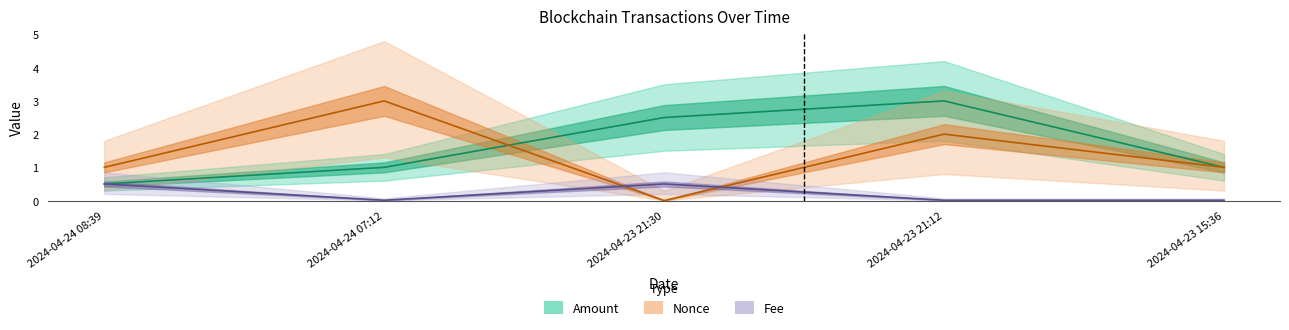

What is the difference between the maximum and minimum values in the Fee series?

0.5